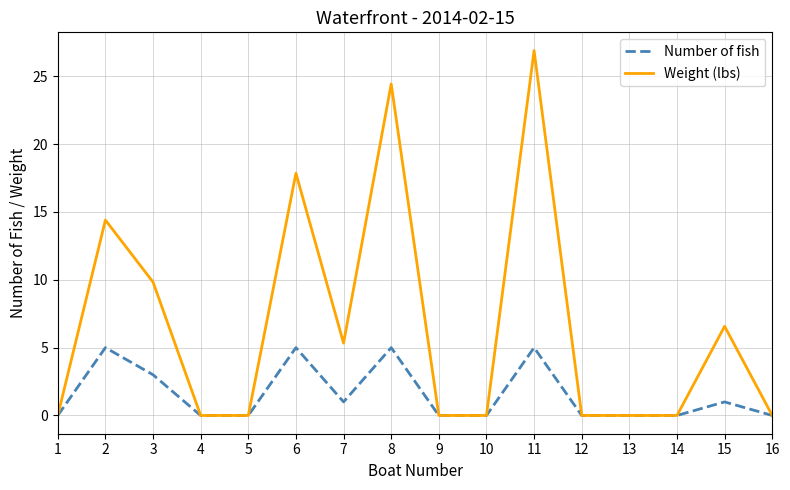

The value of Weight (lbs) at 12 is 17.7. True or false?

False